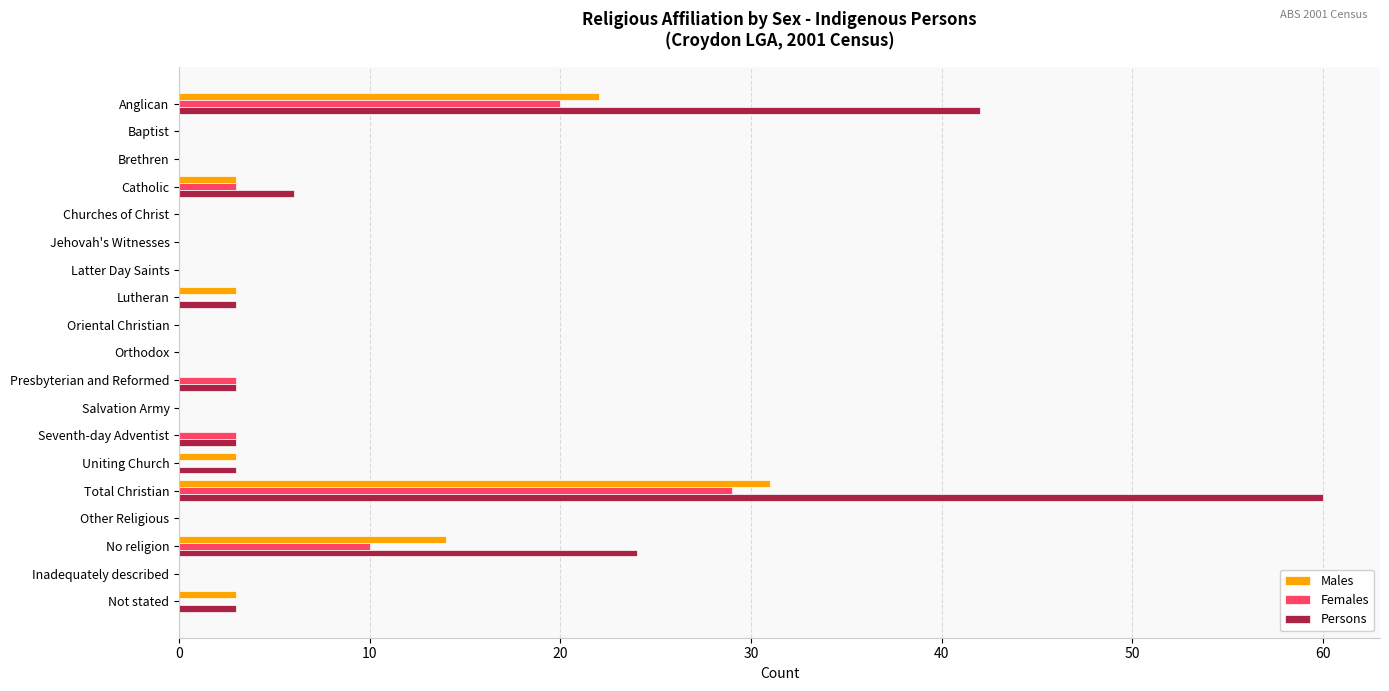

The value of Males at Presbyterian and Reformed is 14. True or false?

False